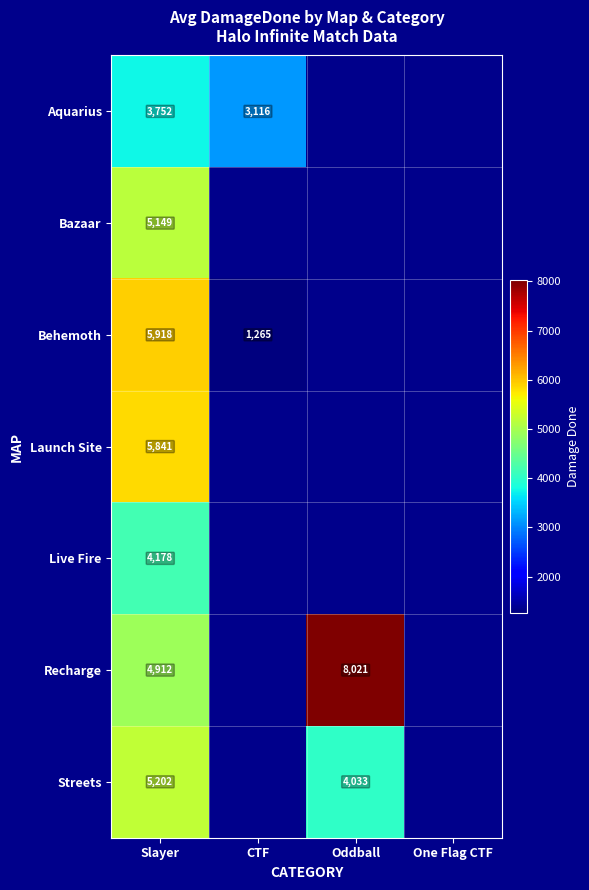

The value of Recharge at Slayer is 1809. True or false?

False